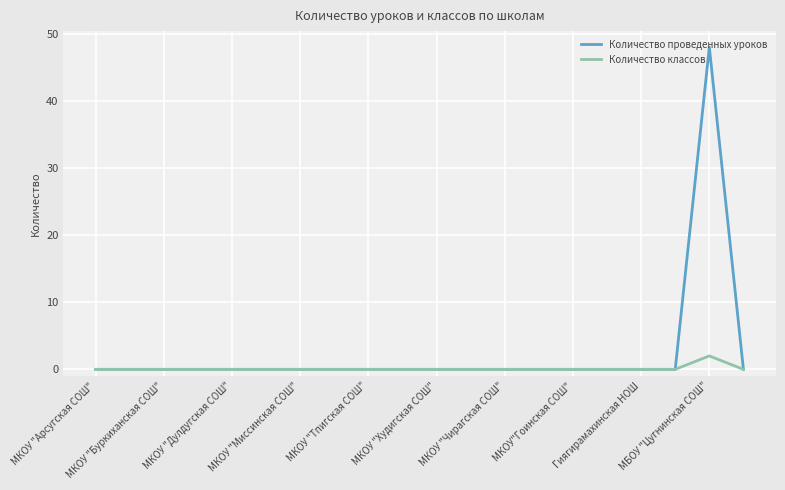

At how many categories does at least one series exceed 16?

1